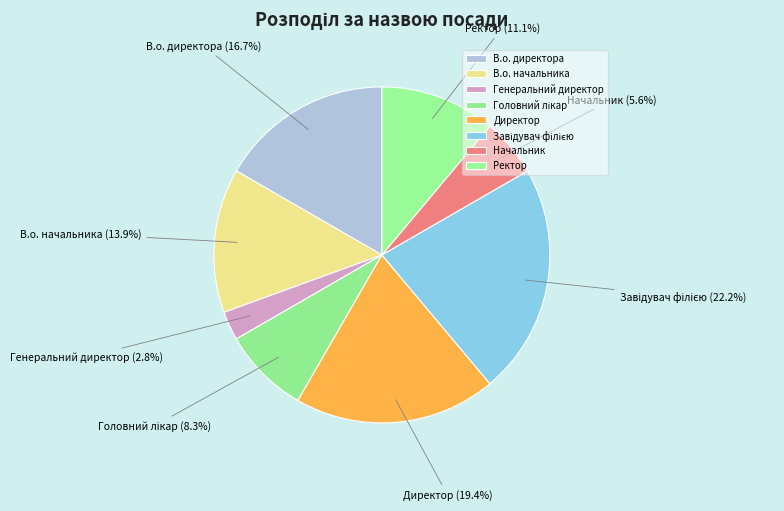

Between Ректор and Генеральний директор, which is larger?

Ректор